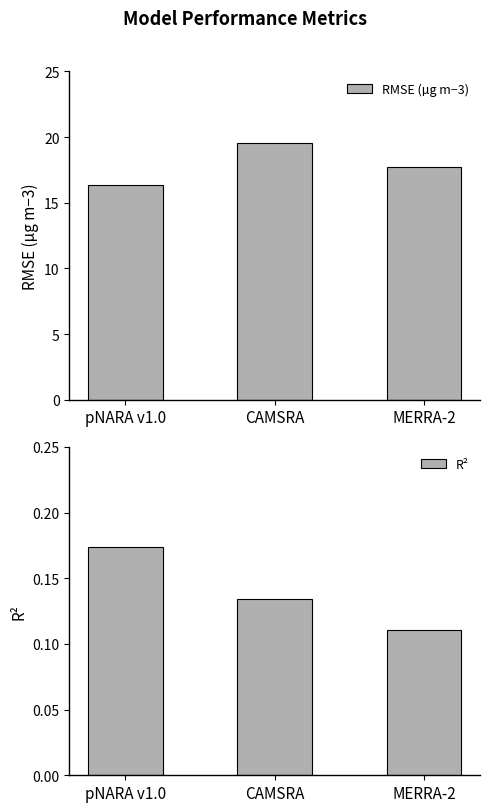

What is the difference between the maximum and minimum values in the R² series?

0.1